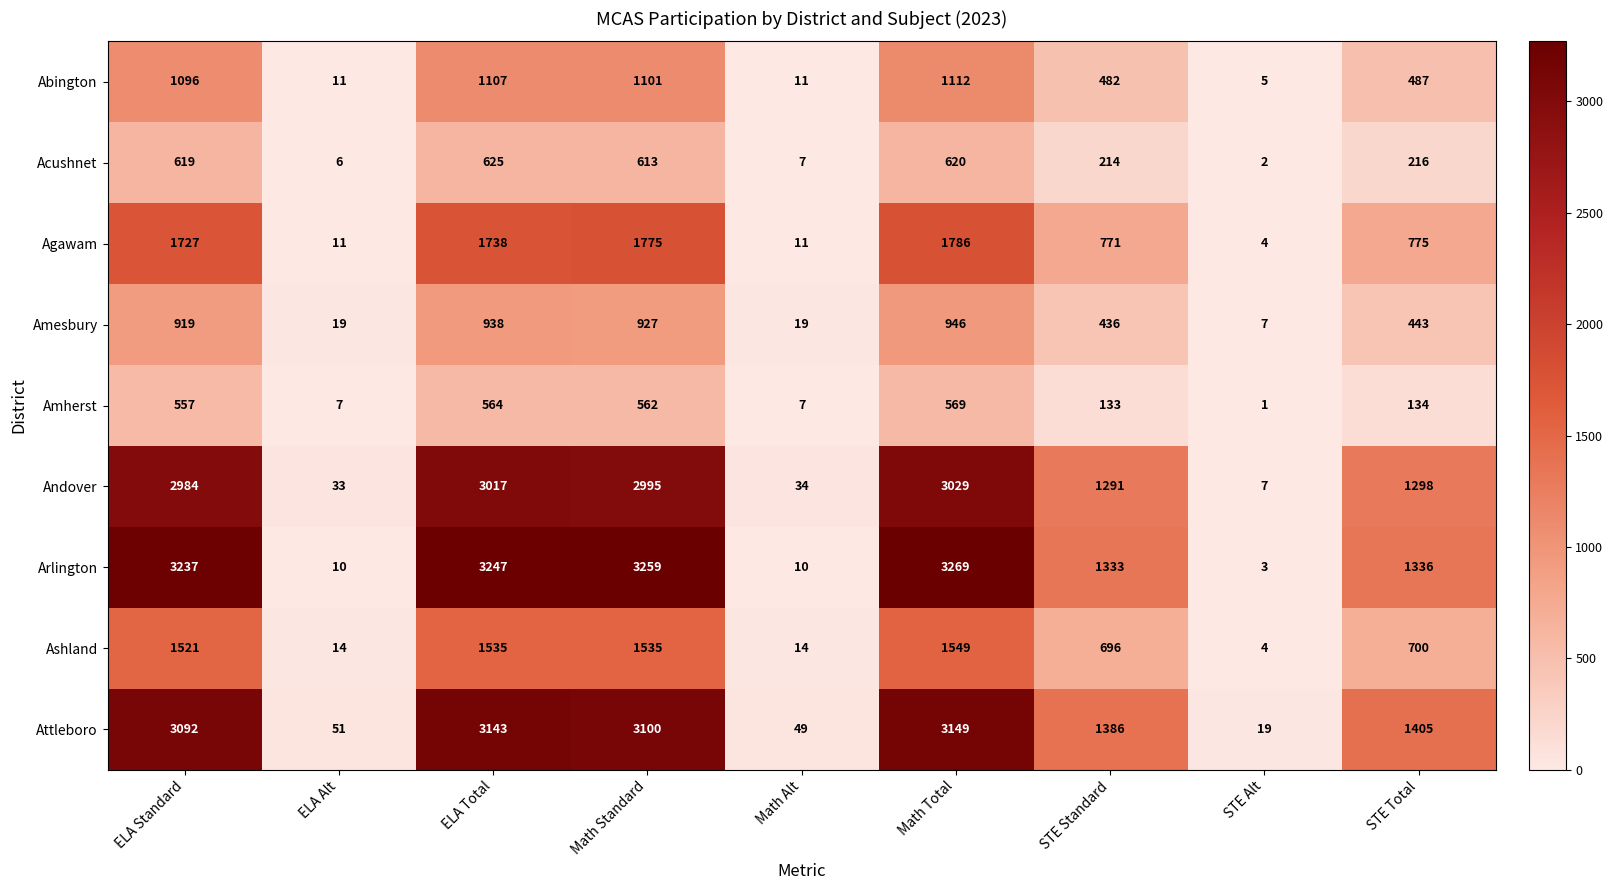

List the labels in order of Acushnet value, smallest first.

STE Alt, ELA Alt, Math Alt, STE Standard, STE Total, Math Standard, ELA Standard, Math Total, ELA Total